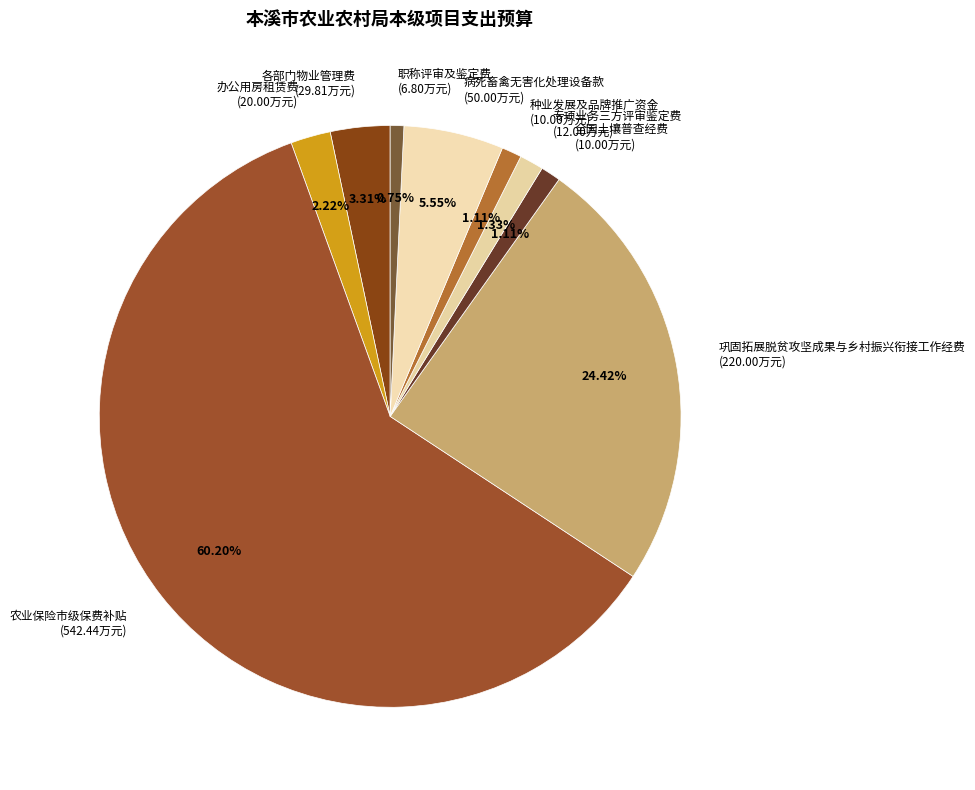

Combined, do 办公用房租赁费 and 职称评审及鉴定费 account for over 50%?

No